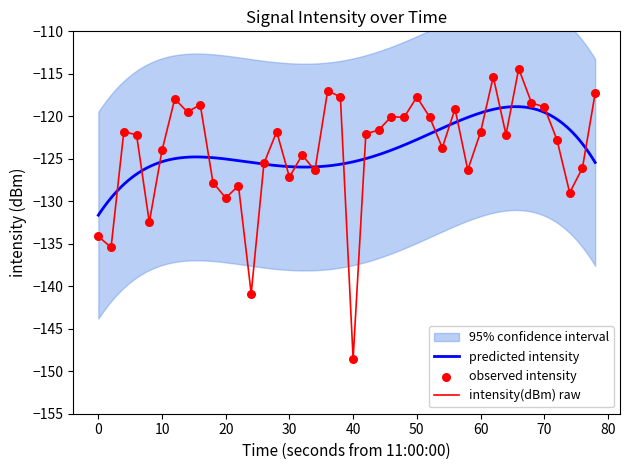

What is the maximum value for intensity(dBm) raw?

-114.4